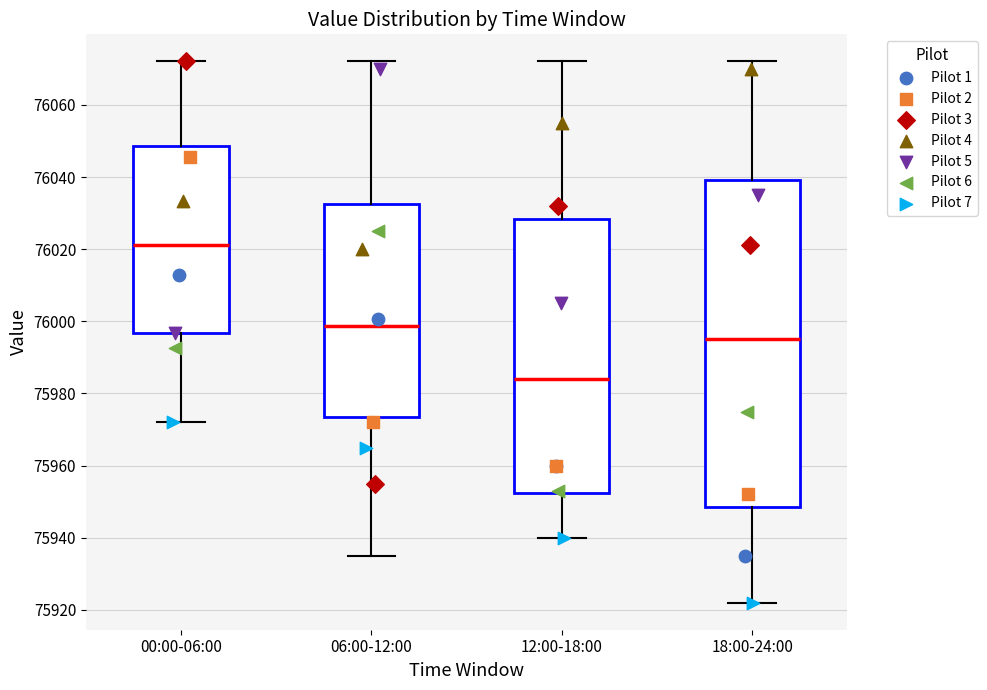

Which box has the lowest median line?

12:00-18:00